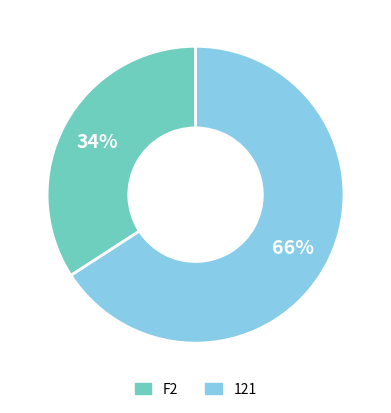

Is there a majority slice in this chart?

Yes